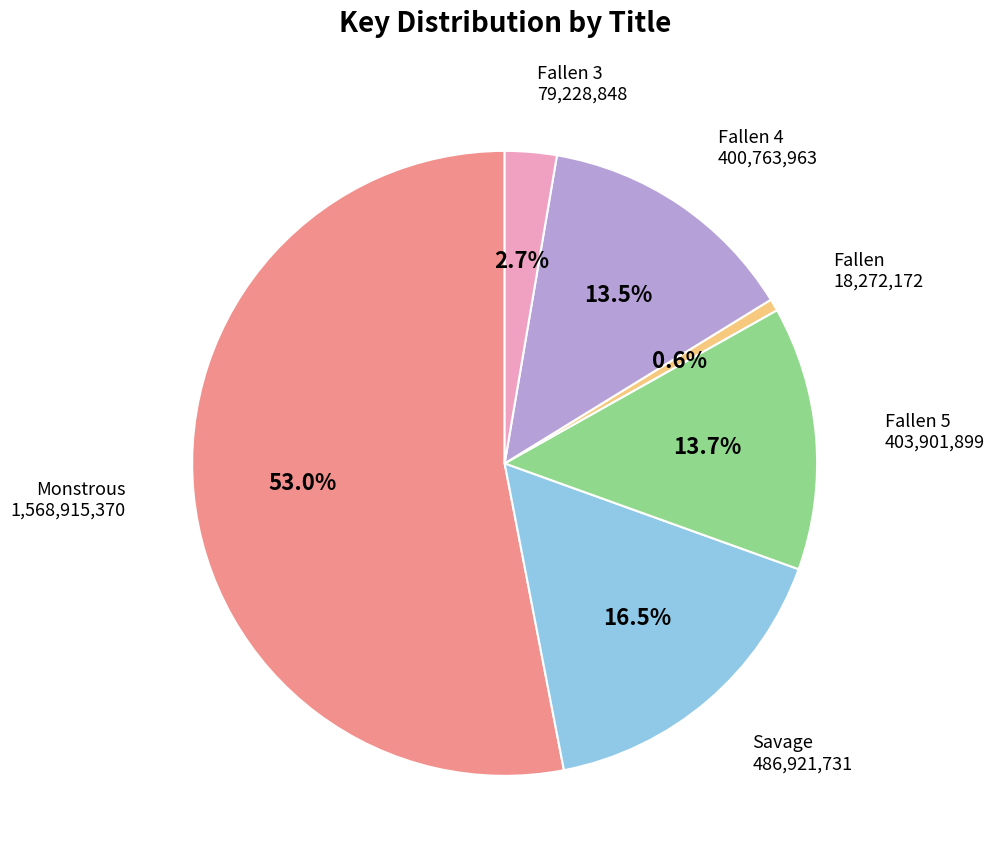

How many slices are in this pie chart?

6